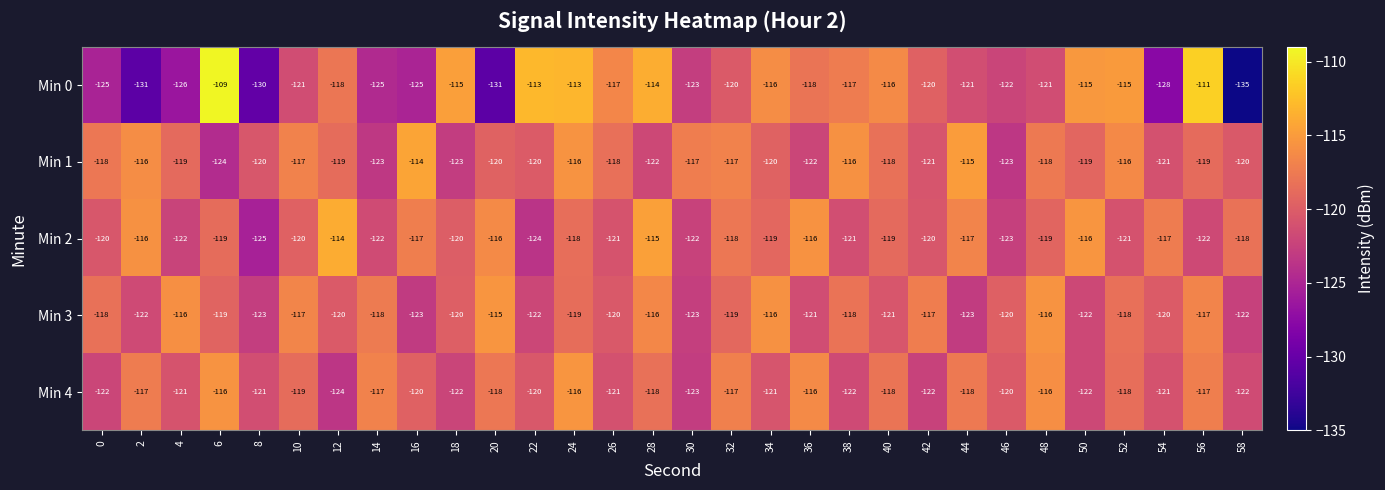

What is the spread (max minus min) of values at 34?

5